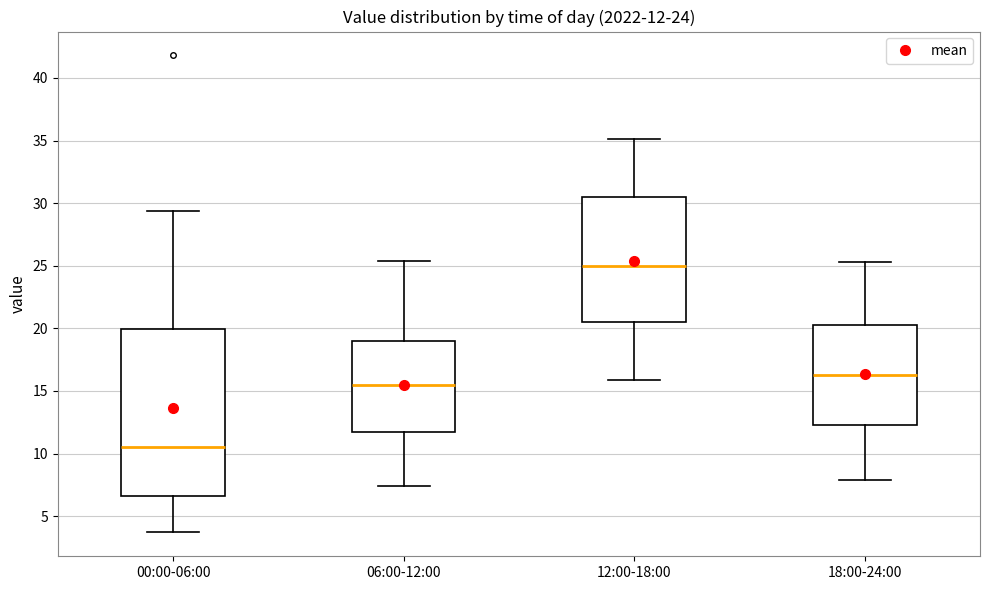

Which box has the highest median line?

12:00-18:00